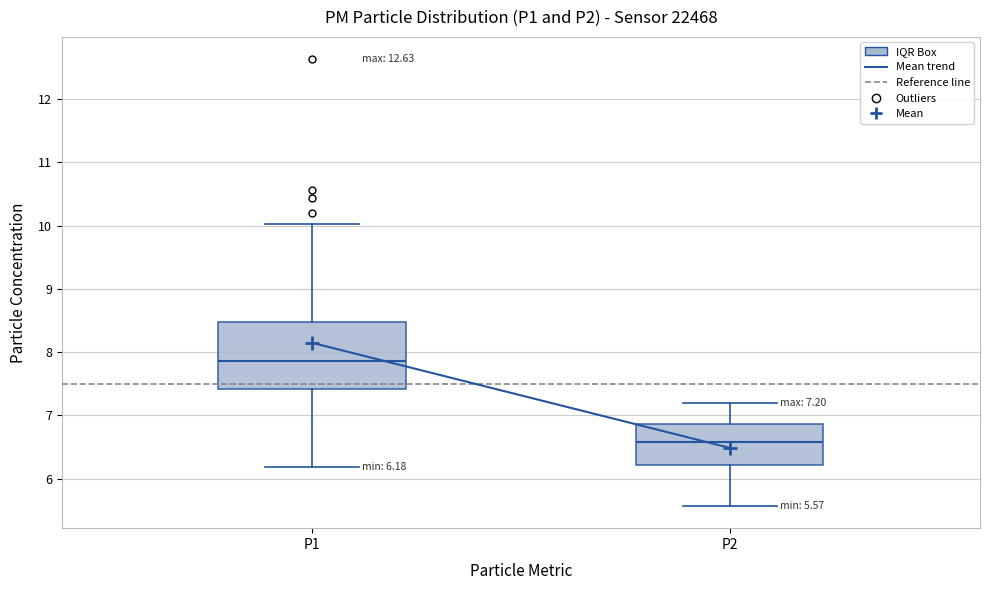

Which box's median line is the highest?

P1